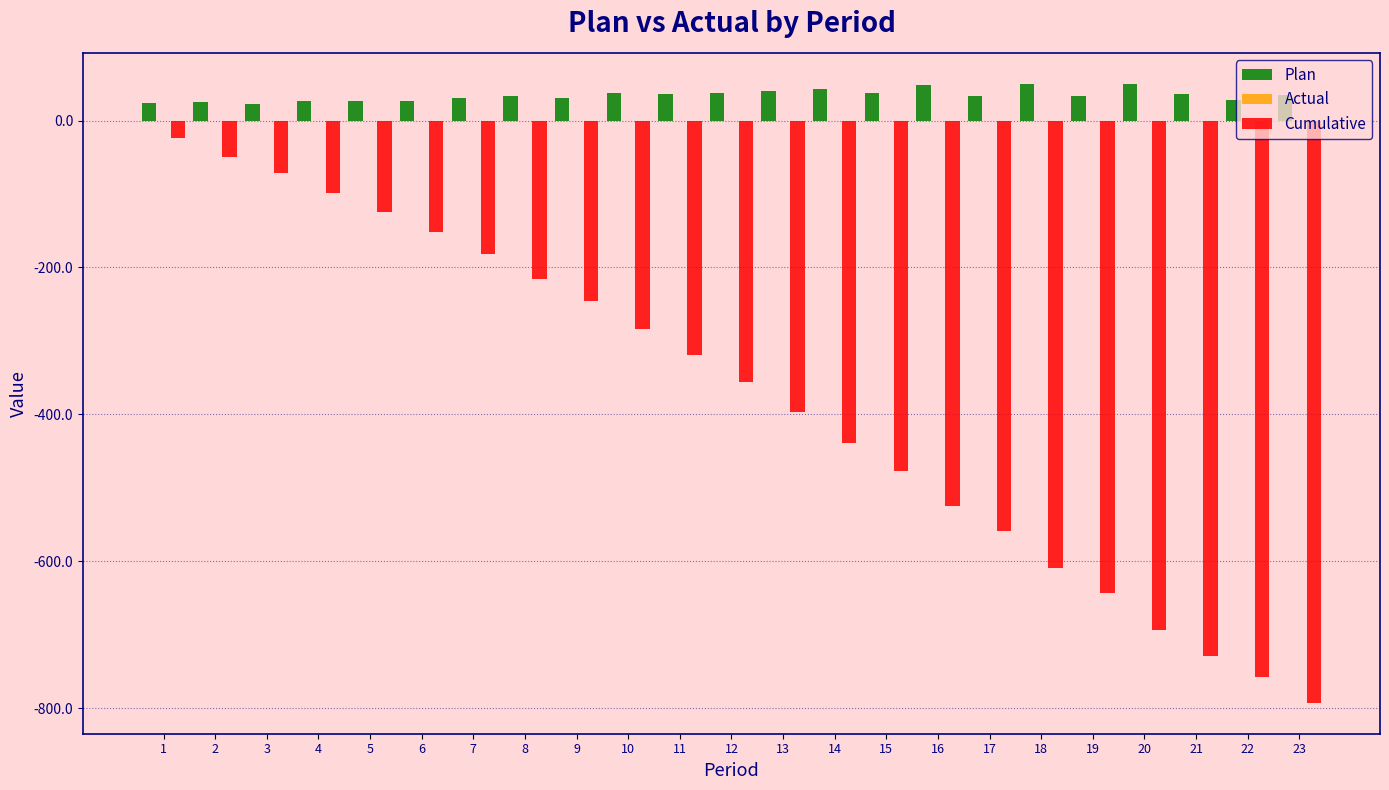

At which label does Cumulative reach its peak?

1